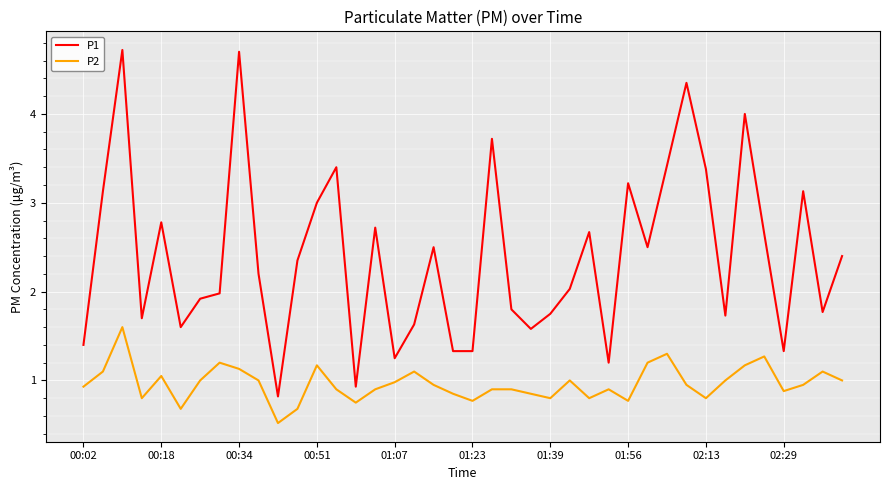

True or false: P1 and P2 intersect in this chart.

False